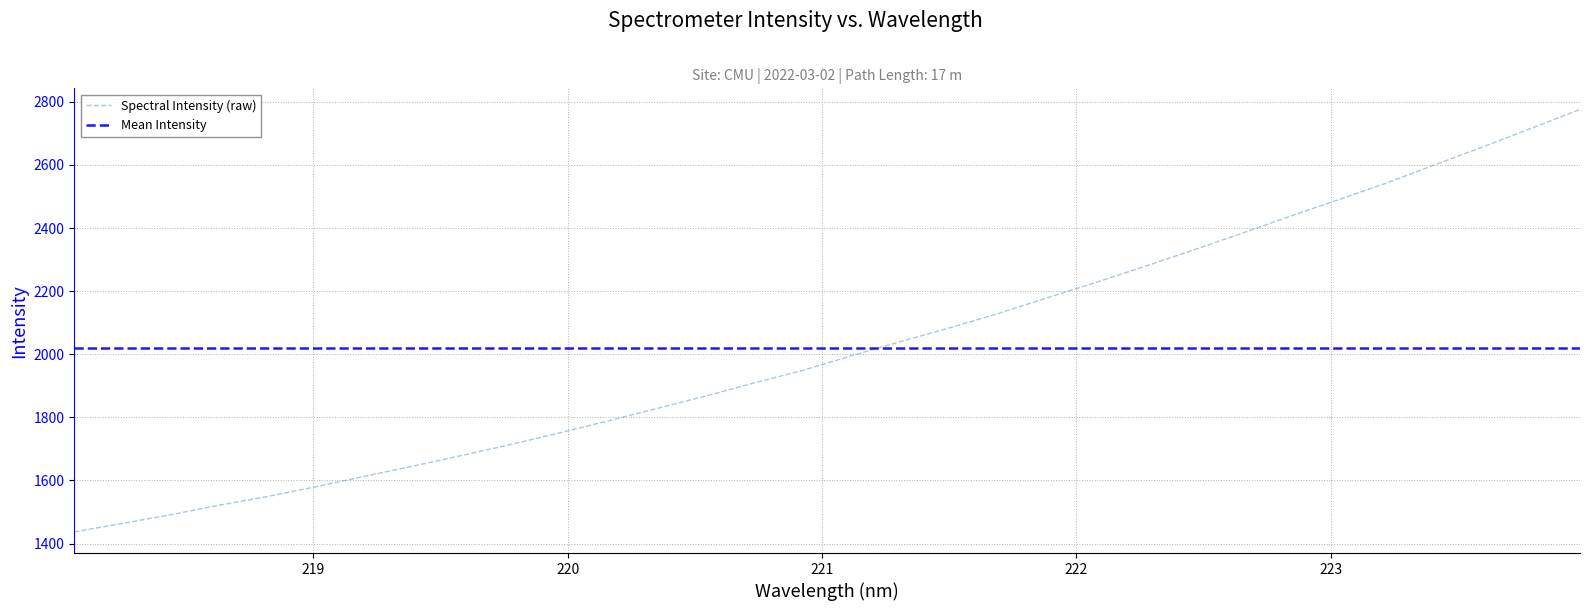

List the series in order of their peak value, lowest first.

Mean Intensity, Spectral Intensity (raw)